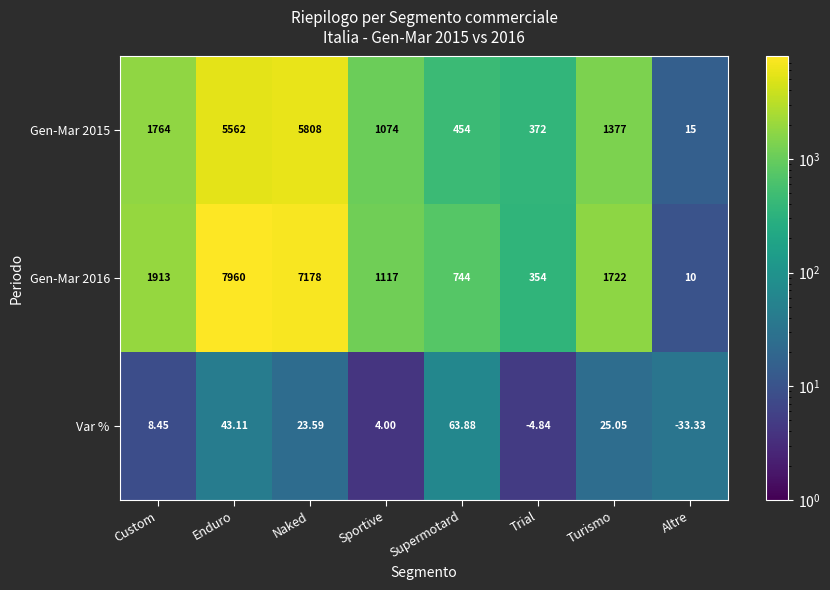

Between Naked and Supermotard, which series saw the biggest shift?

Gen-Mar 2016